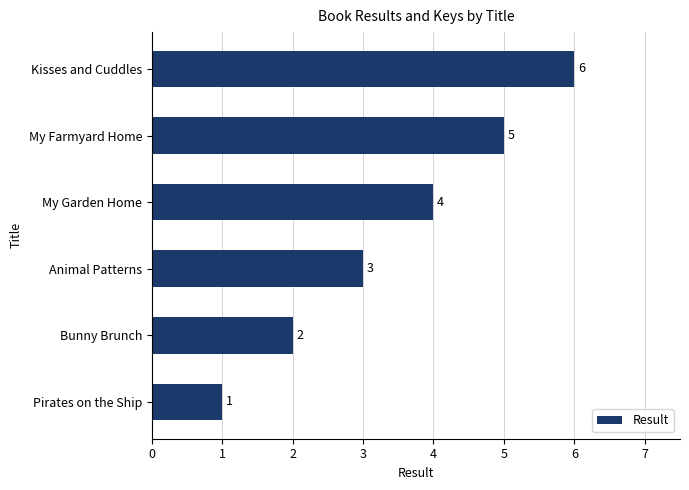

What is the sum of all values?

21